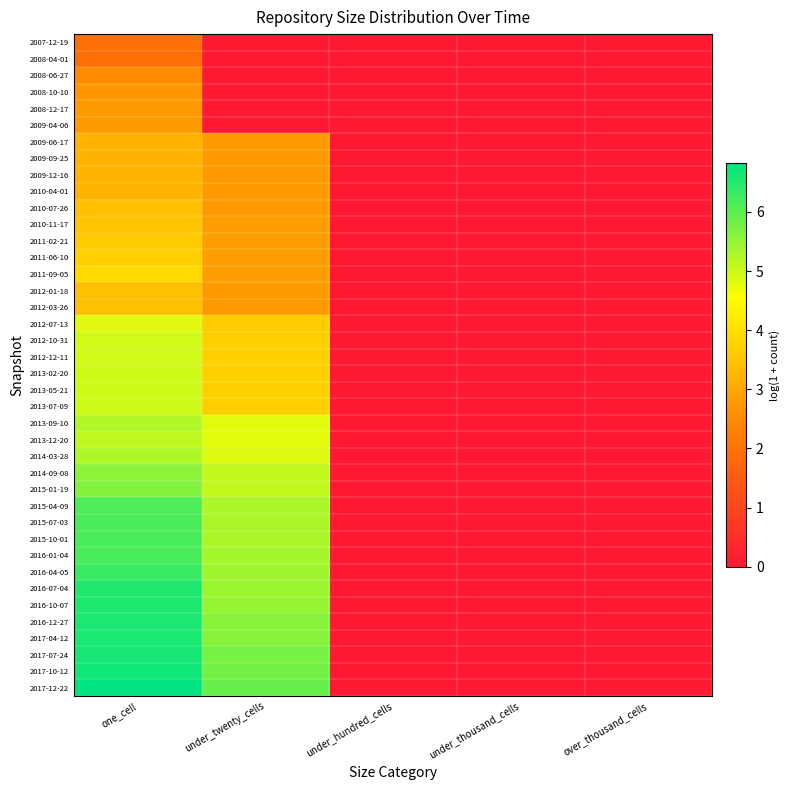

List the series in order of their peak value, lowest first.

2007-12-19, 2008-04-01, 2008-06-27, 2008-10-10, 2008-12-17, 2009-04-06, 2009-06-17, 2009-09-25, 2009-12-16, 2010-04-01, 2010-07-26, 2012-01-18, 2012-03-26, 2010-11-17, 2011-02-21, 2011-06-10, 2011-09-05, 2012-07-13, 2012-10-31, 2012-12-11, 2013-02-20, 2013-05-21, 2013-07-09, 2013-12-20, 2013-09-10, 2014-03-28, 2014-09-08, 2015-01-19, 2015-04-09, 2015-07-03, 2015-10-01, 2016-01-04, 2016-04-05, 2016-07-04, 2016-10-07, 2016-12-27, 2017-04-12, 2017-07-24, 2017-10-12, 2017-12-22